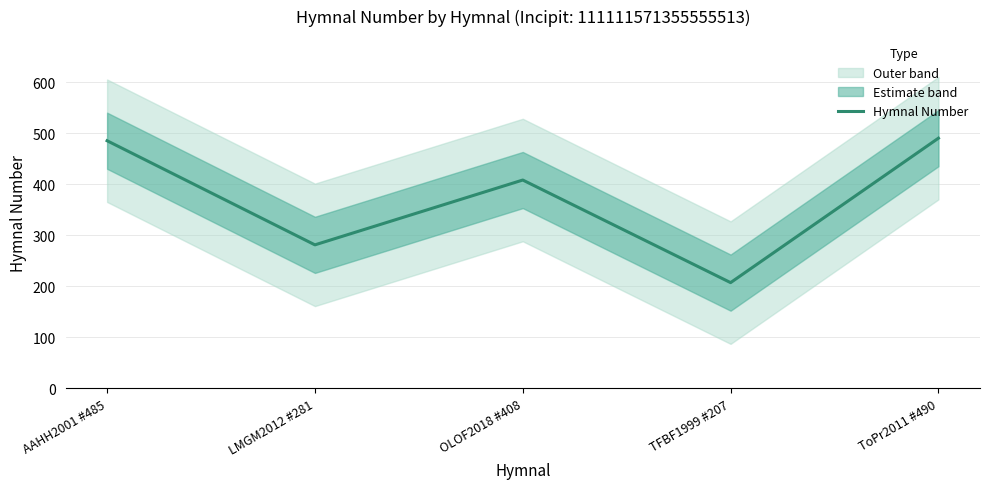

List the labels in order of value, smallest first.

TFBF1999 #207, LMGM2012 #281, OLOF2018 #408, AAHH2001 #485, ToPr2011 #490